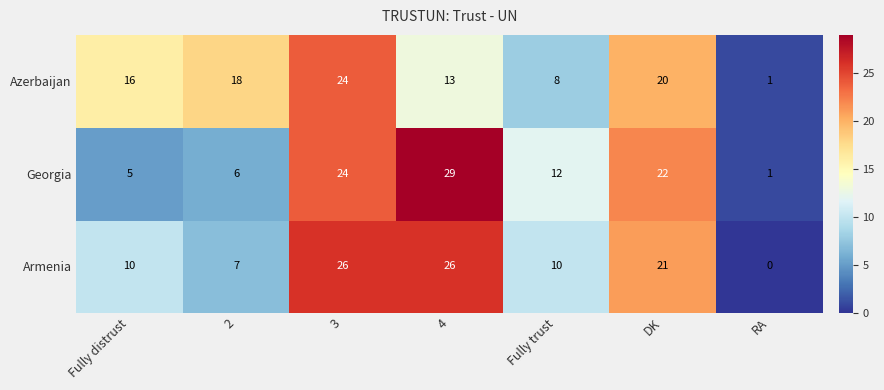

What value does the Azerbaijan series have at 2?

18